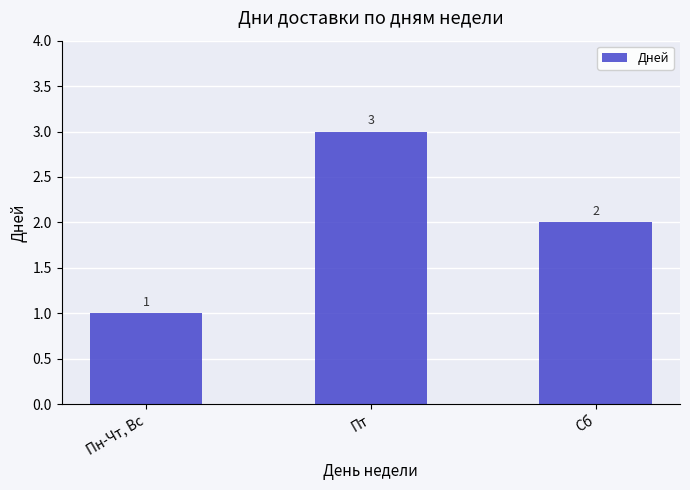

What is the value of the 2nd bar from the left?

3